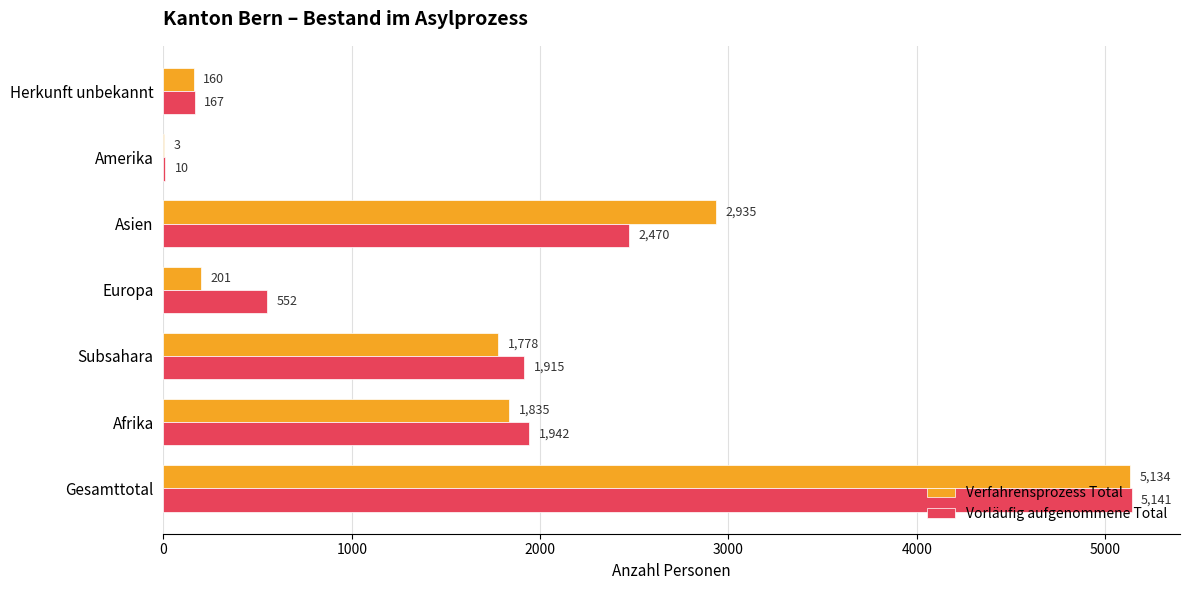

What is the maximum value shown in the chart?

5141